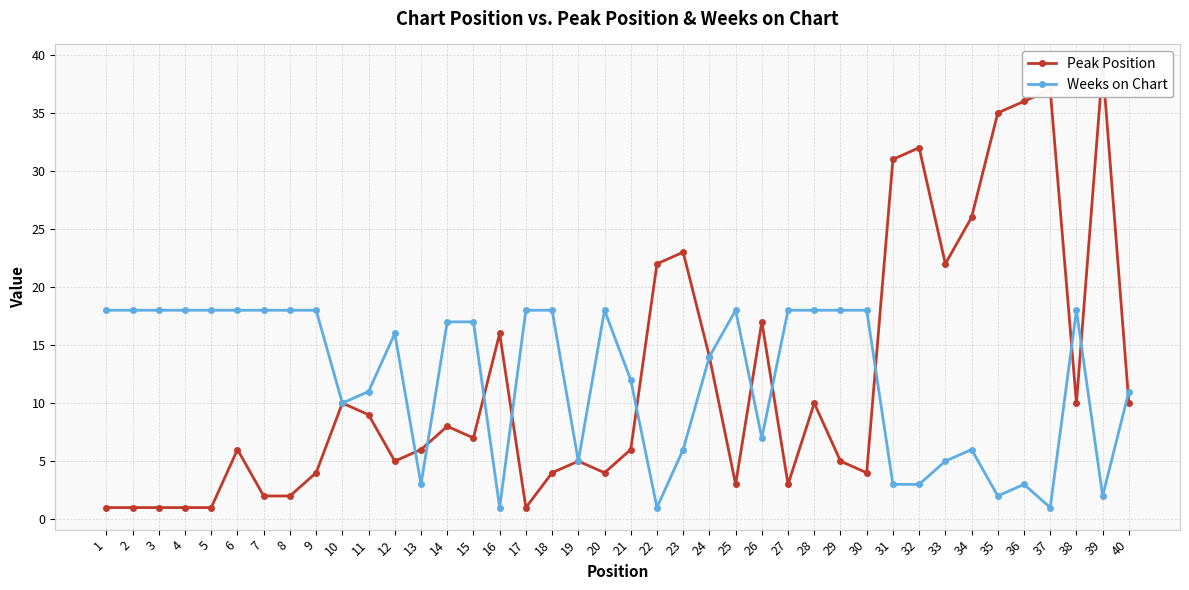

Where does the Weeks on Chart series first go above 17?

1